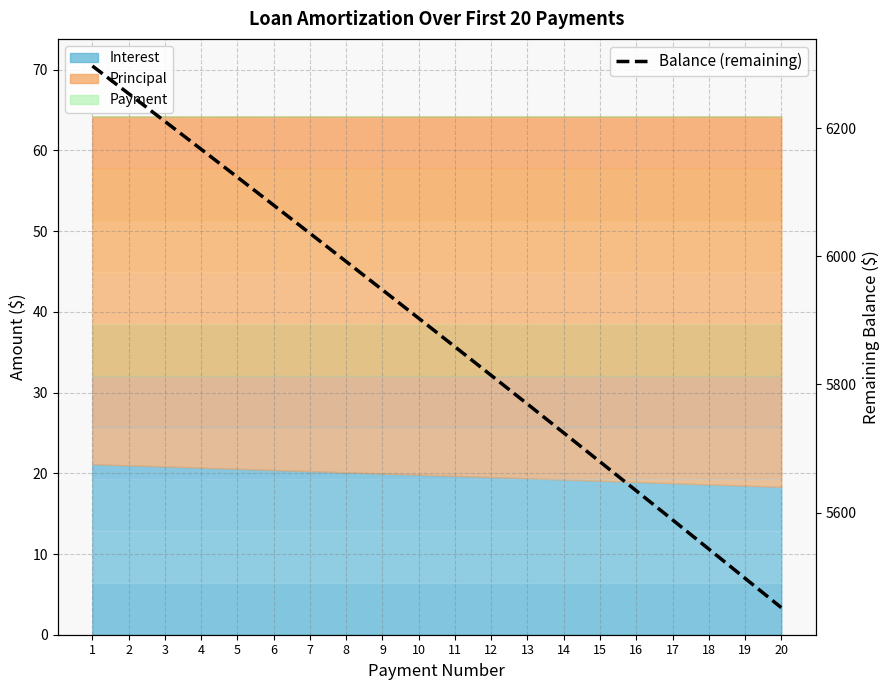

What is the difference between the maximum and minimum values?

845.9